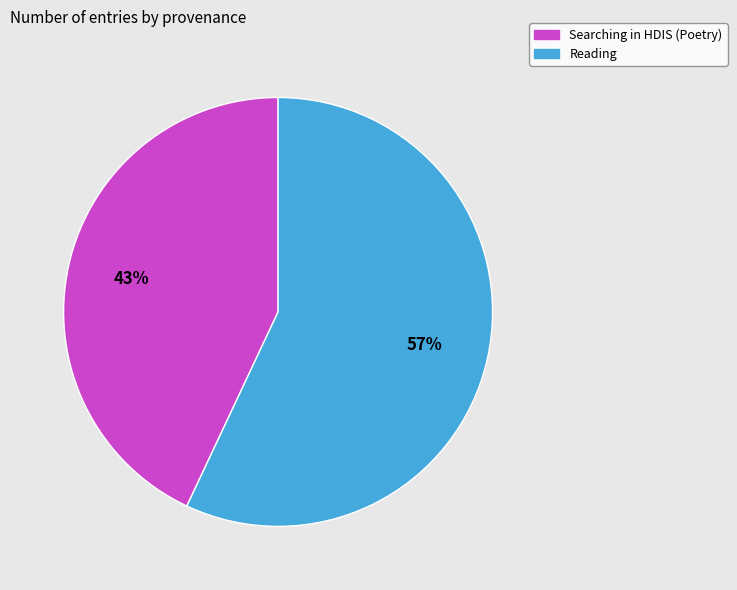

Does any single category account for the majority?

Yes